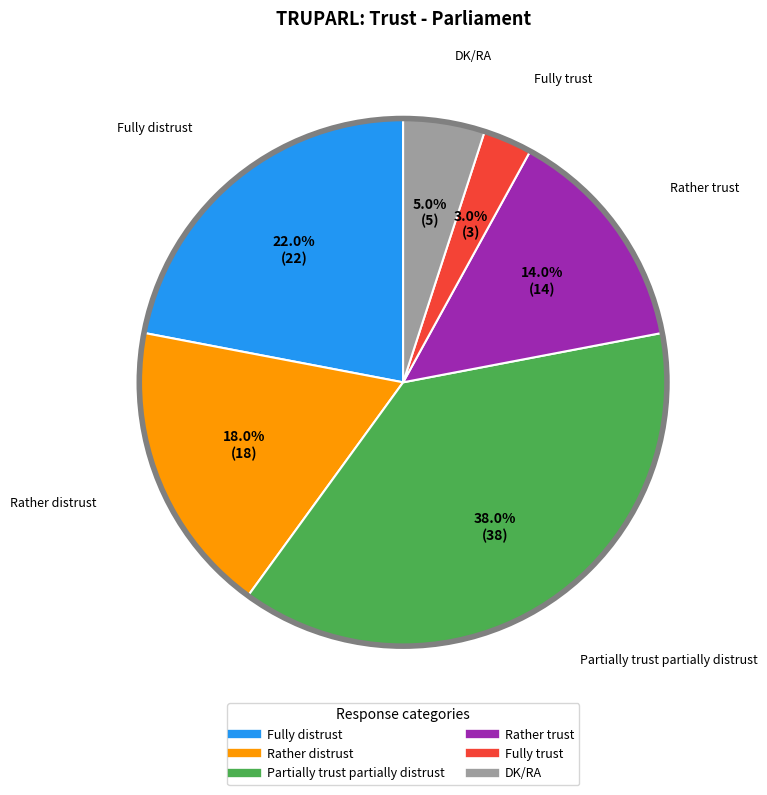

Does any single category account for the majority?

No